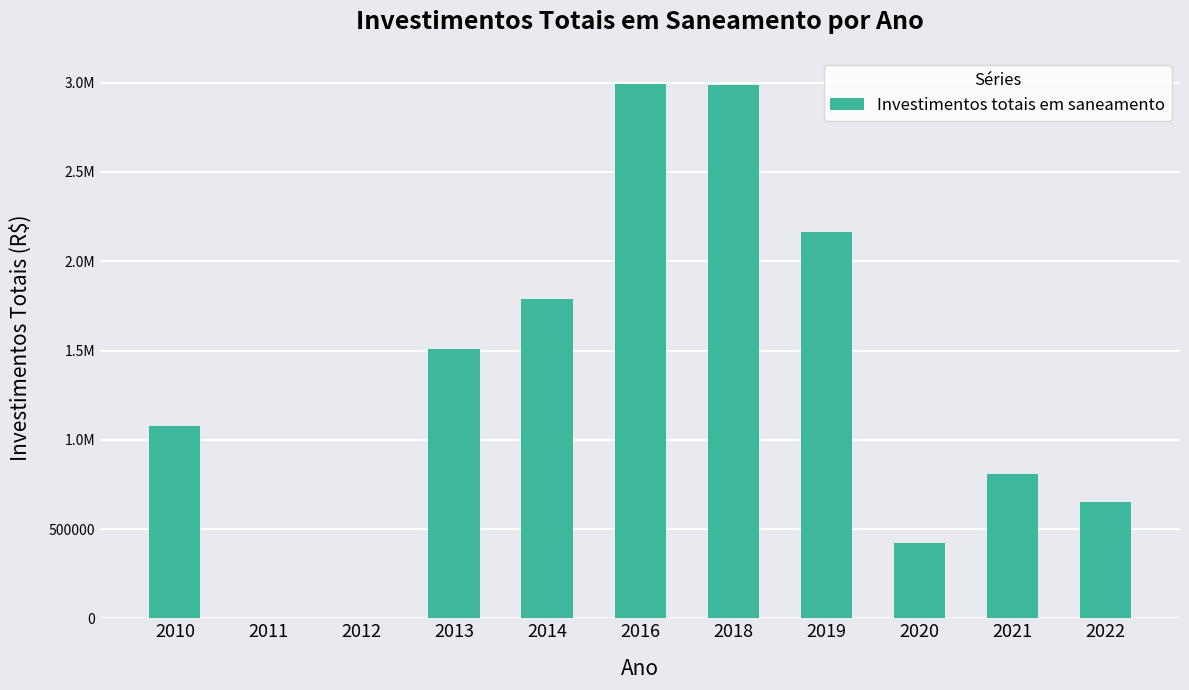

Rank the categories by value from highest to lowest.

2016, 2018, 2019, 2014, 2013, 2010, 2021, 2022, 2020, 2011, 2012